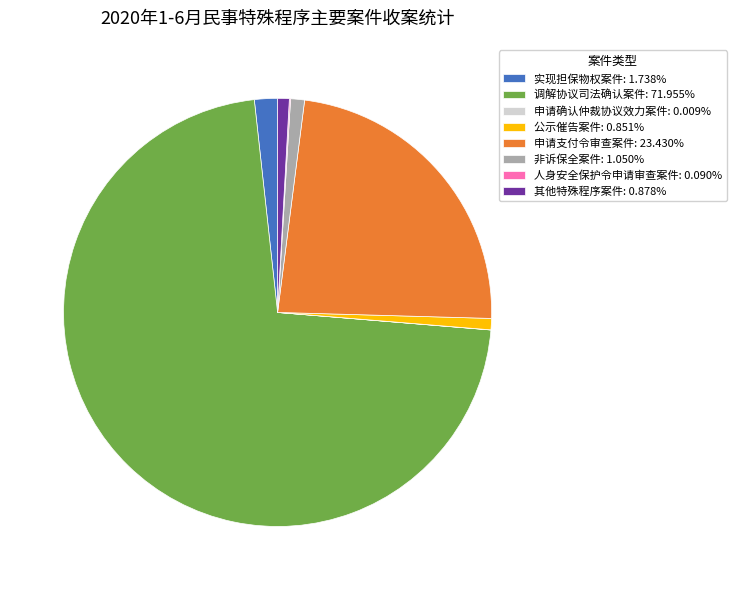

Do 实现担保物权案件: 1.738% and 调解协议司法确认案件: 71.955% together represent more than half of the pie?

Yes